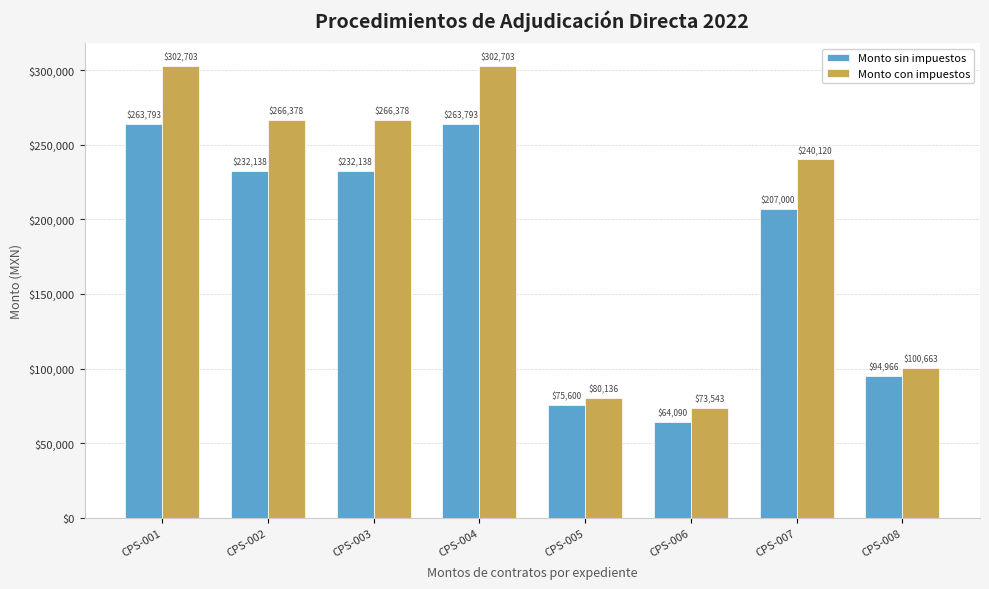

Is it true that Monto con impuestos equals 64727.6 at CPS-003?

False